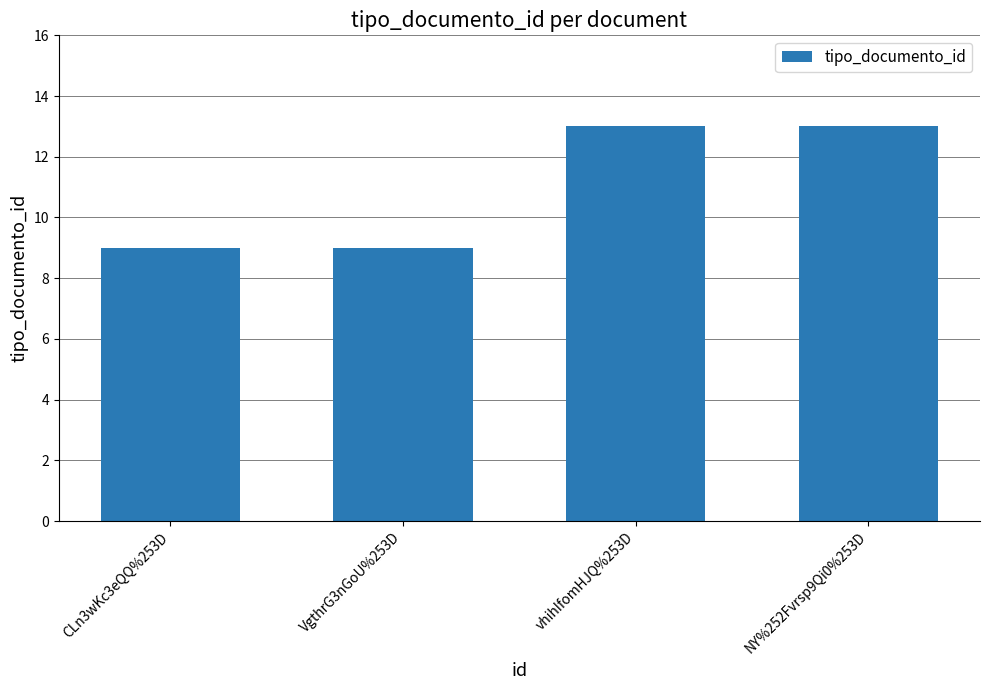

Approximately how many times larger is the value at vhihIfomHJQ%253D compared to VgthrG3nGoU%253D?

1.4